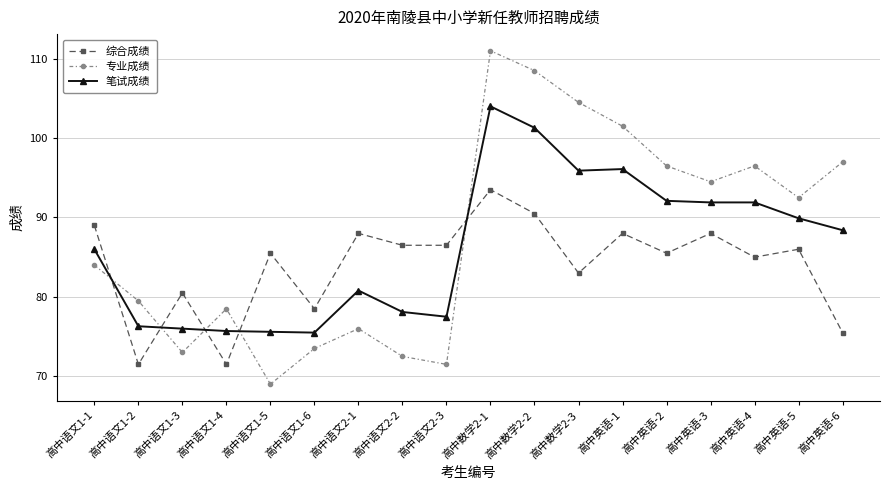

Which series has the largest total across all categories?

专业成绩